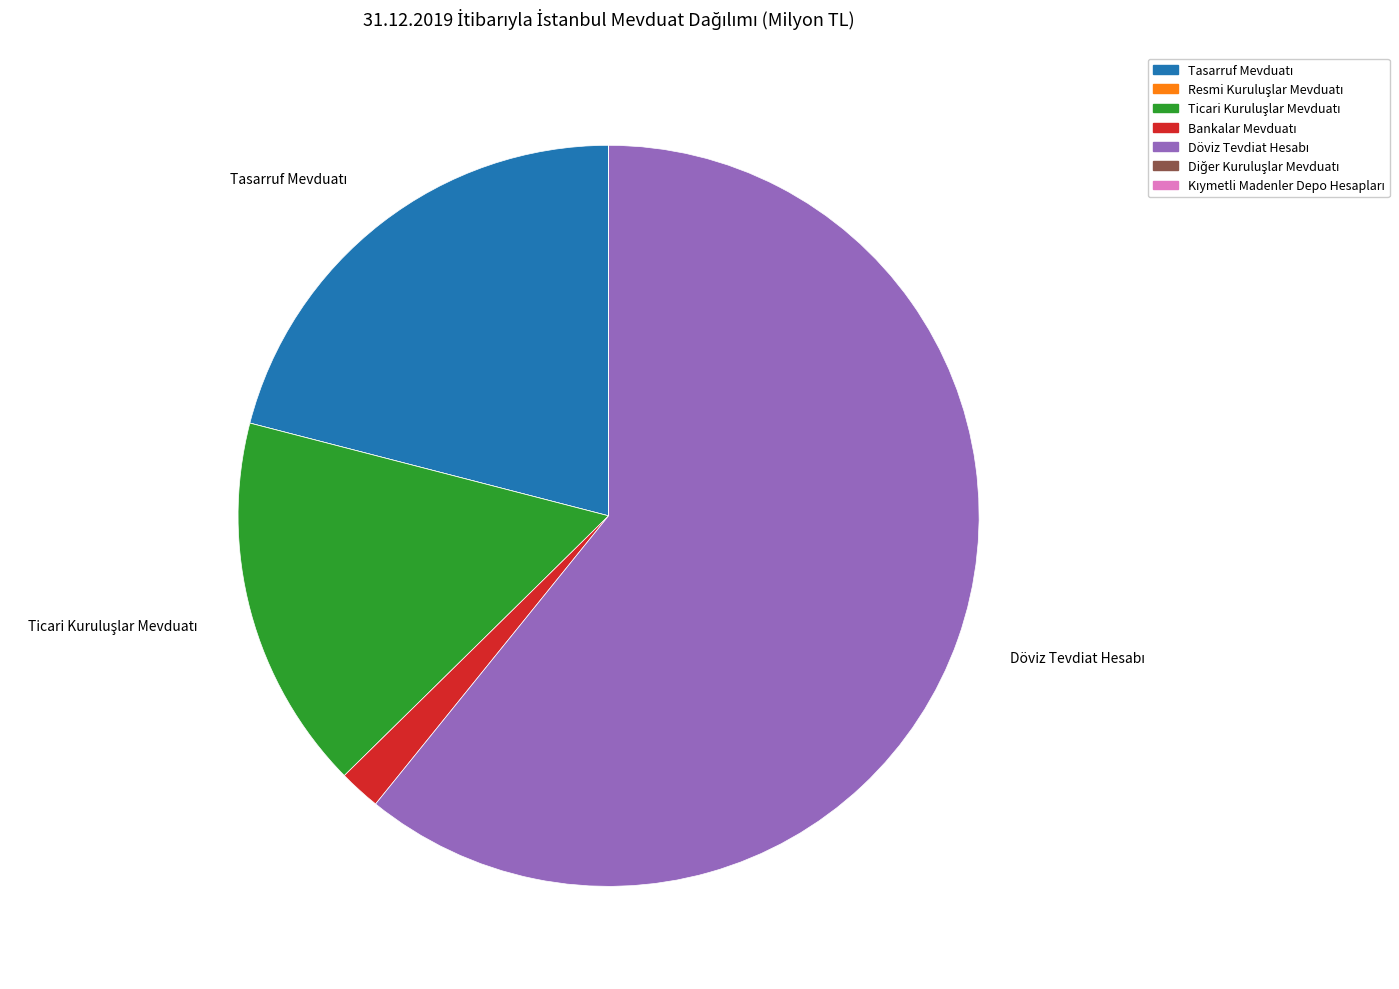

Is there any slice that represents more than half of the pie?

Yes